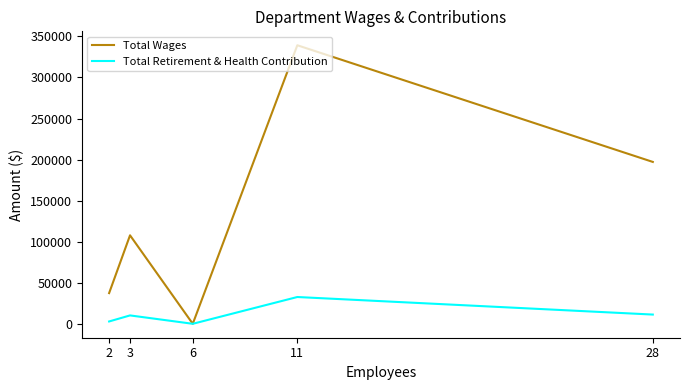

At which label is Total Wages closest to 169619?

28